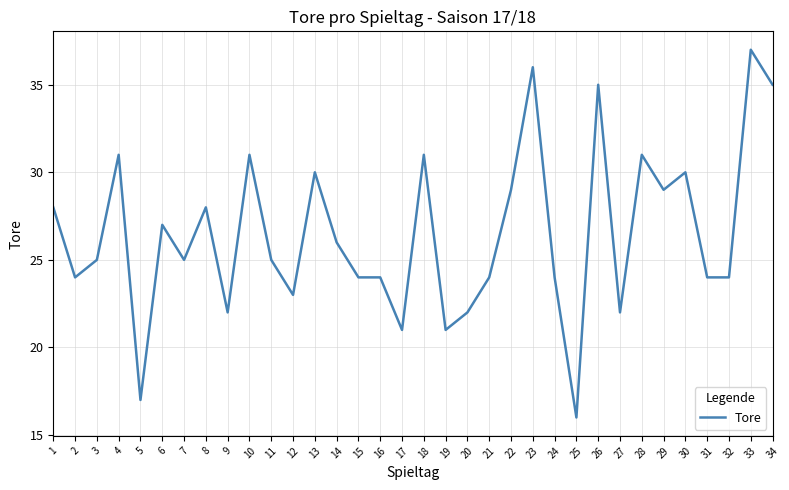

What is the ratio of the value at 22 to the value at 14?

1.1